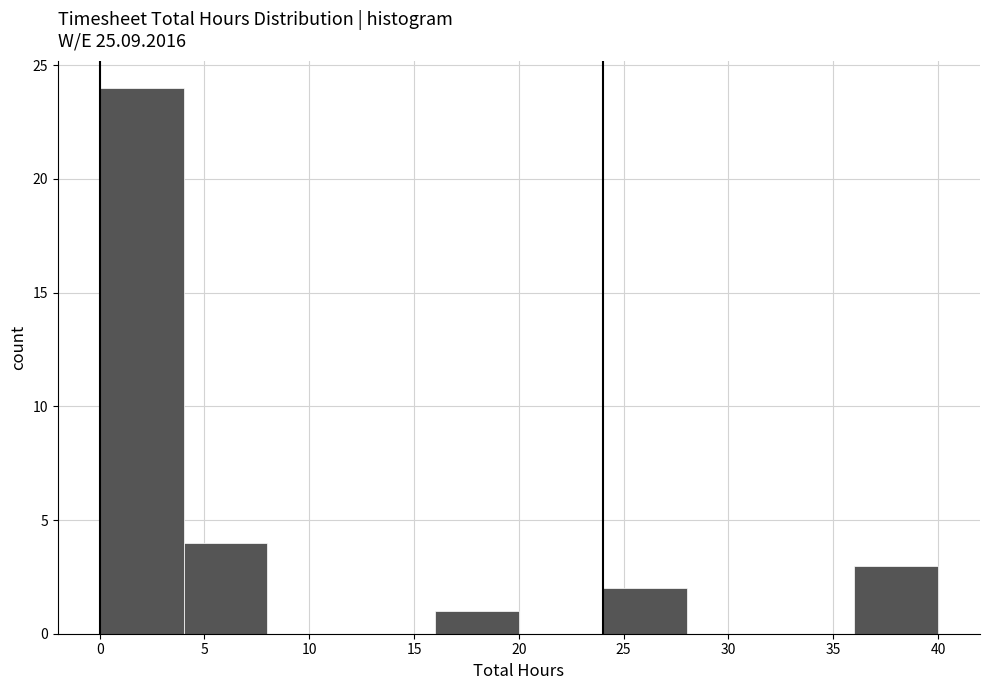

What is the height of the bar covering 24 to 28 on the x-axis? The values are not printed on the chart, so give them approximately, as read against the axis.

2